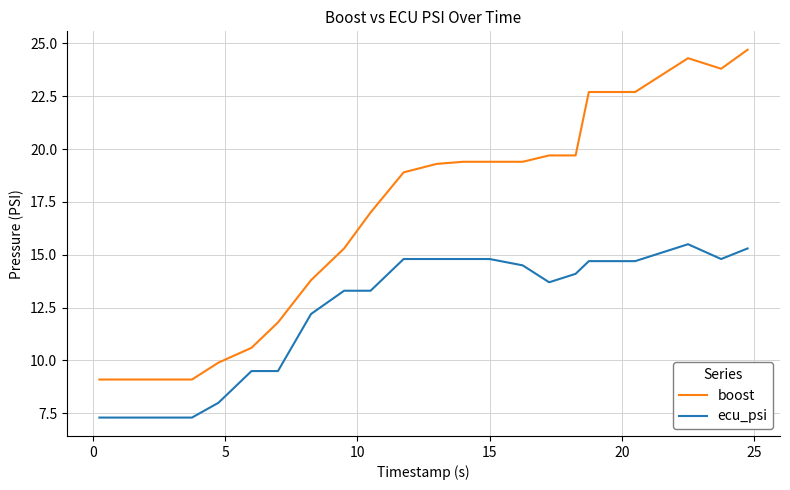

Rank the series by their maximum value, from highest to lowest.

boost, ecu_psi